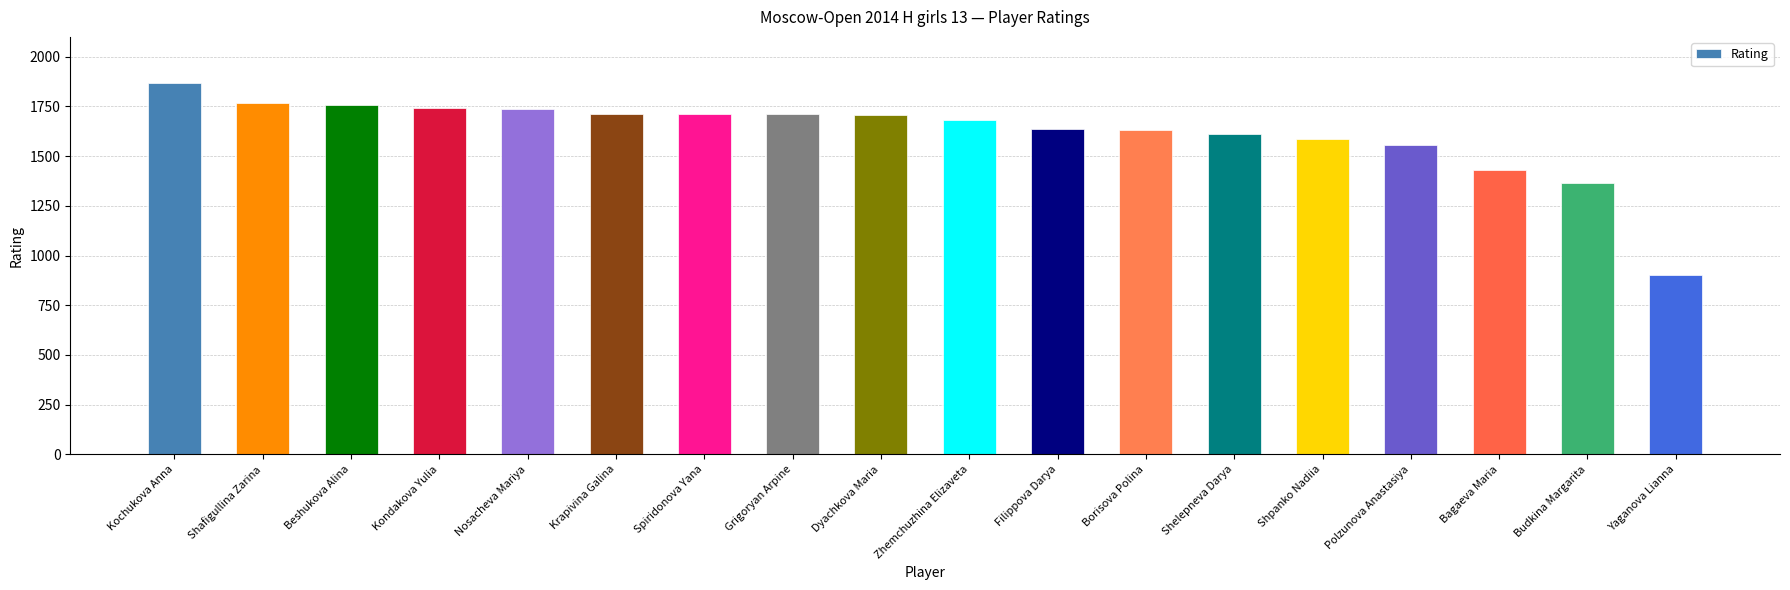

Approximately how many times larger is the value at Budkina Margarita compared to Kondakova Yulia?

0.8